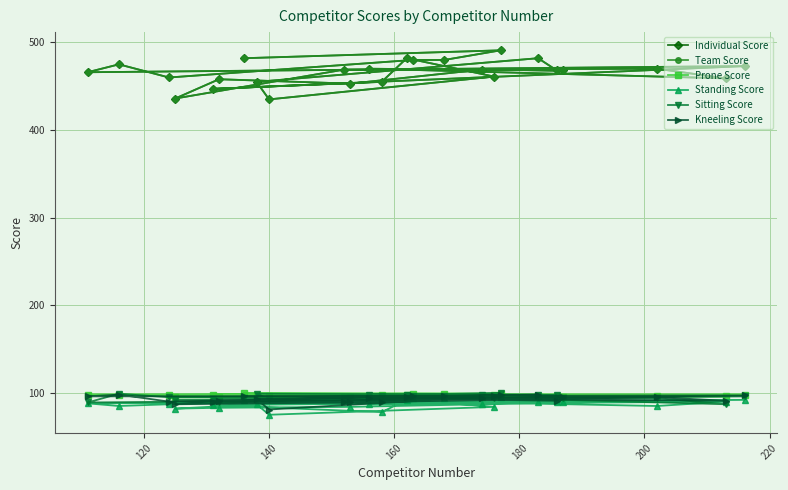

What is the average value of the Team Score series?

466